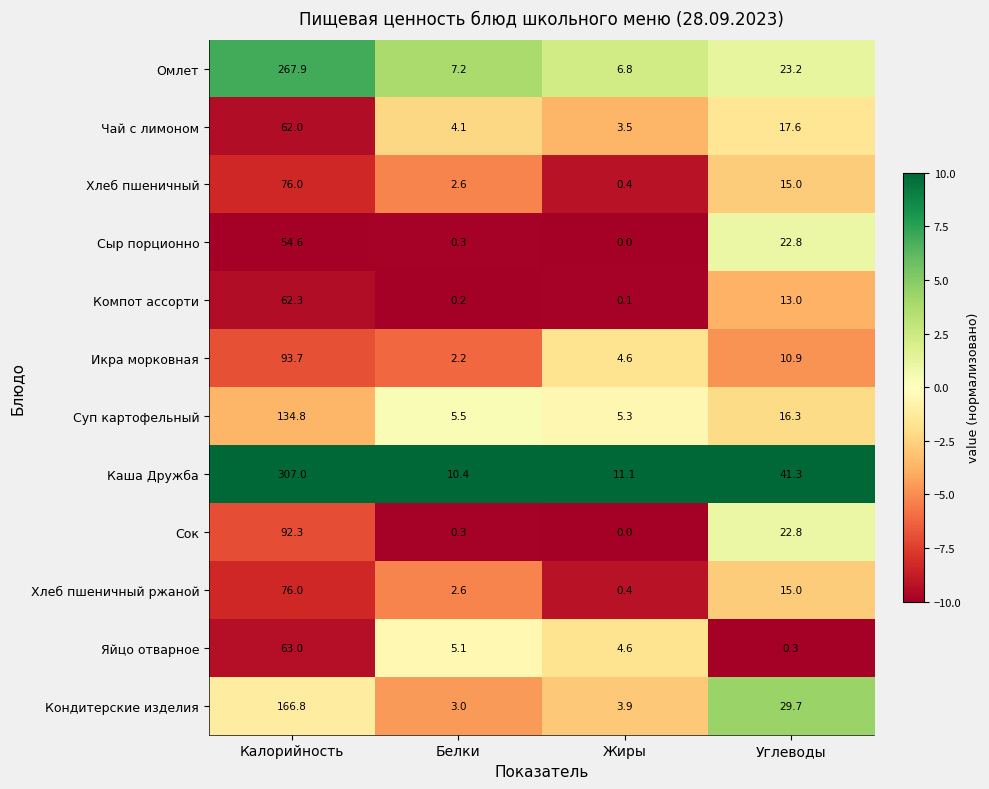

What is the difference between the maximum and minimum values in the Суп картофельный series?

129.5